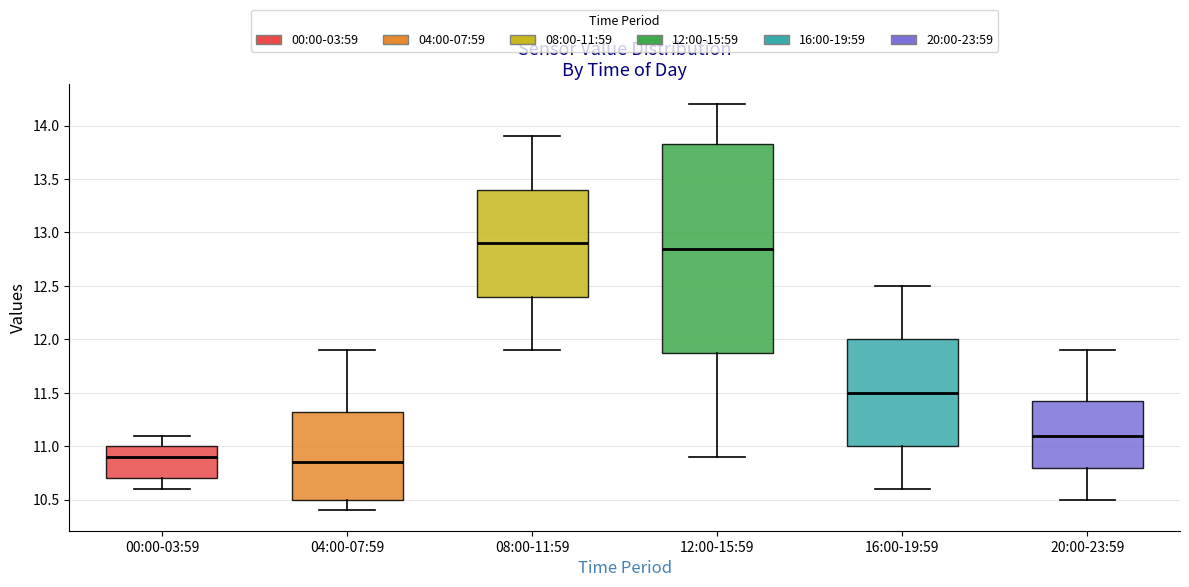

Reading left to right, transcribe this box plot: for each box, give where its median line is, the range the box spans, and where its two whiskers end, as read against the y-axis. The values are not printed on the chart, so give them approximately, as read against the axis.

00:00-03:59: median 10.90, box 10.70 to 11.00, whiskers 10.60 to 11.10
04:00-07:59: median 10.85, box 10.50 to 11.35, whiskers 10.40 to 11.90
08:00-11:59: median 12.90, box 12.40 to 13.40, whiskers 11.90 to 13.90
12:00-15:59: median 12.85, box 11.90 to 13.85, whiskers 10.90 to 14.20
16:00-19:59: median 11.50, box 11.00 to 12.00, whiskers 10.60 to 12.50
20:00-23:59: median 11.10, box 10.80 to 11.45, whiskers 10.50 to 11.90